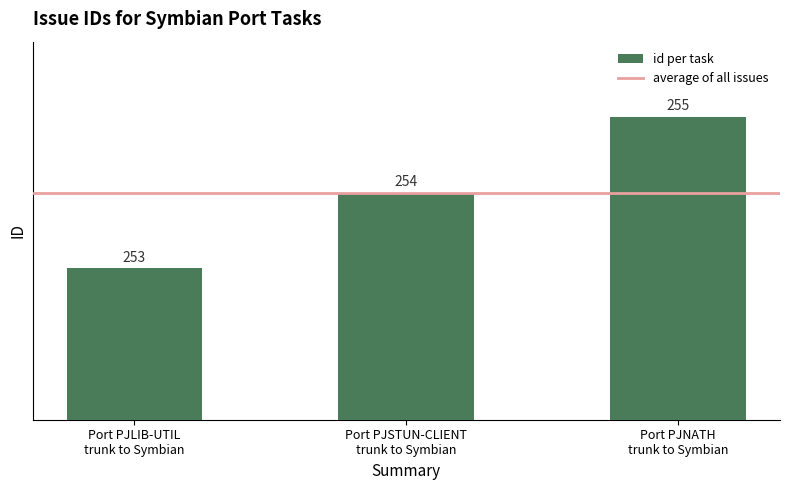

Which label corresponds to the smallest value in the chart?

Port PJLIB-UTIL
trunk to Symbian